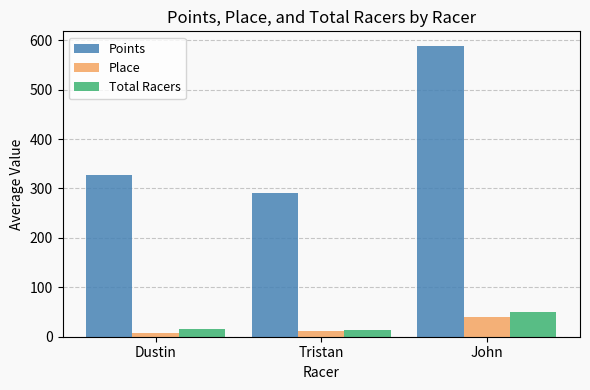

What is the approximate value of Total Racers at Tristan?

13.0